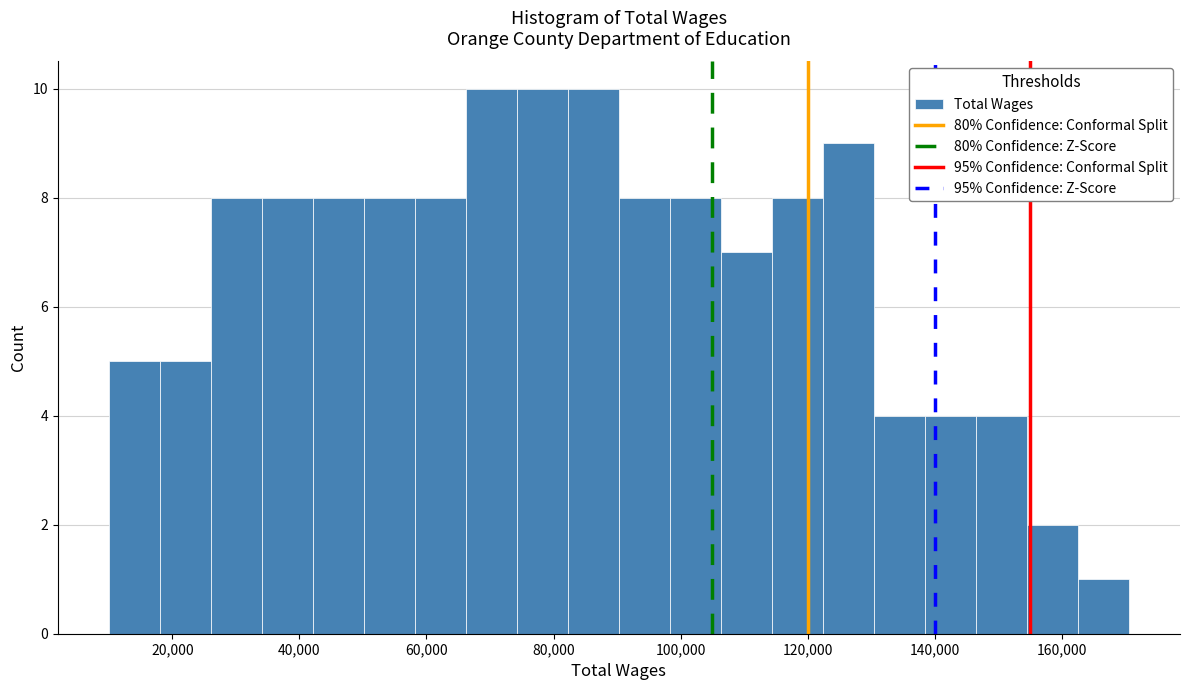

How tall is the bar that spans 18000 to 26000 on the x-axis? Neither the bar edges nor the heights are printed on the chart, so give them approximately, as read against the axes.

5